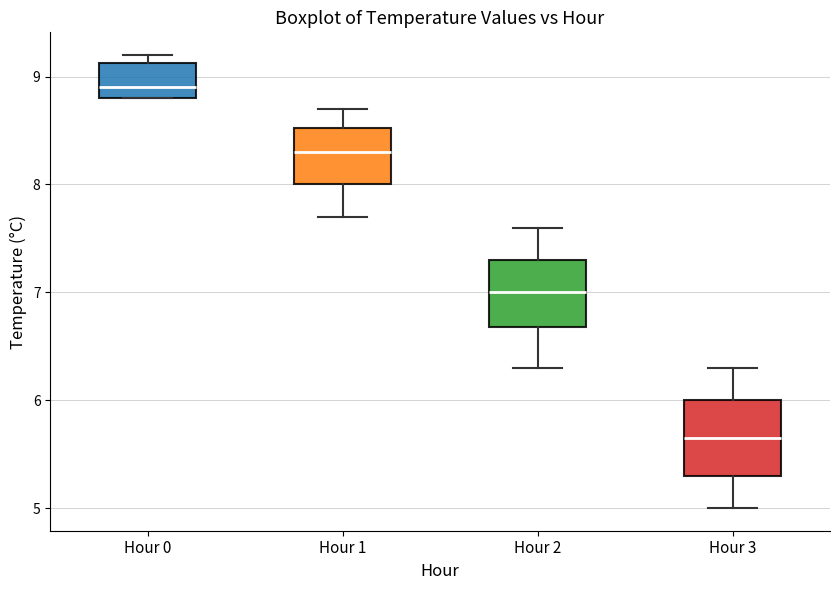

Which box has the highest median line?

Hour 0